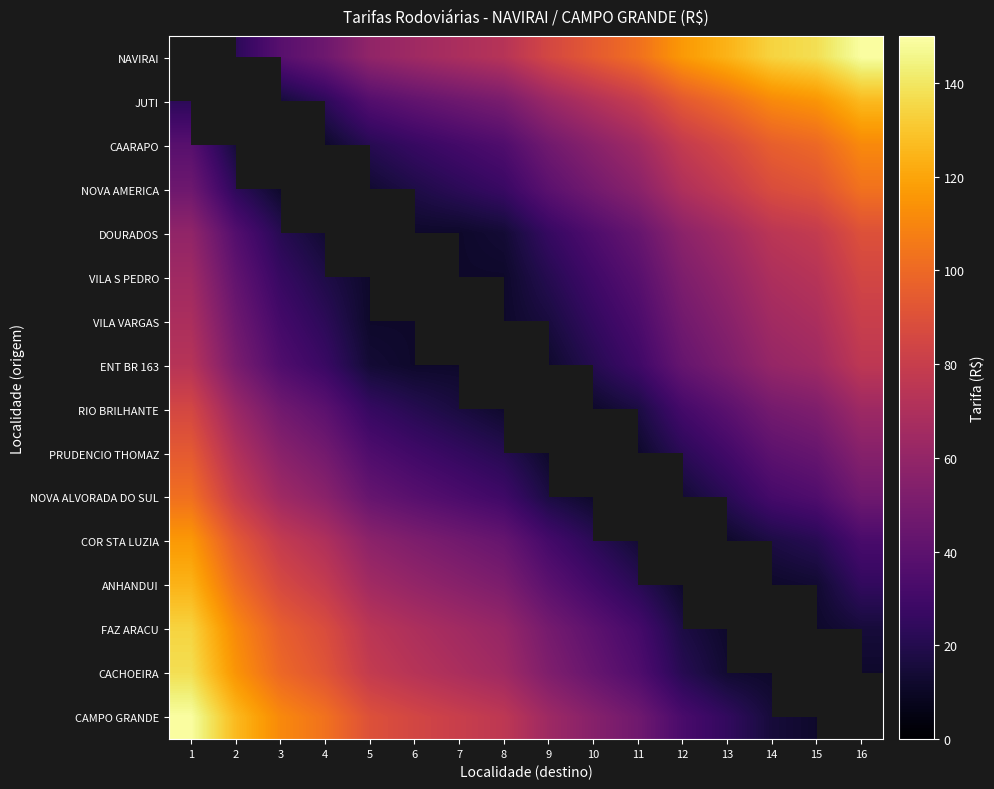

How many series are shown in this chart?

16